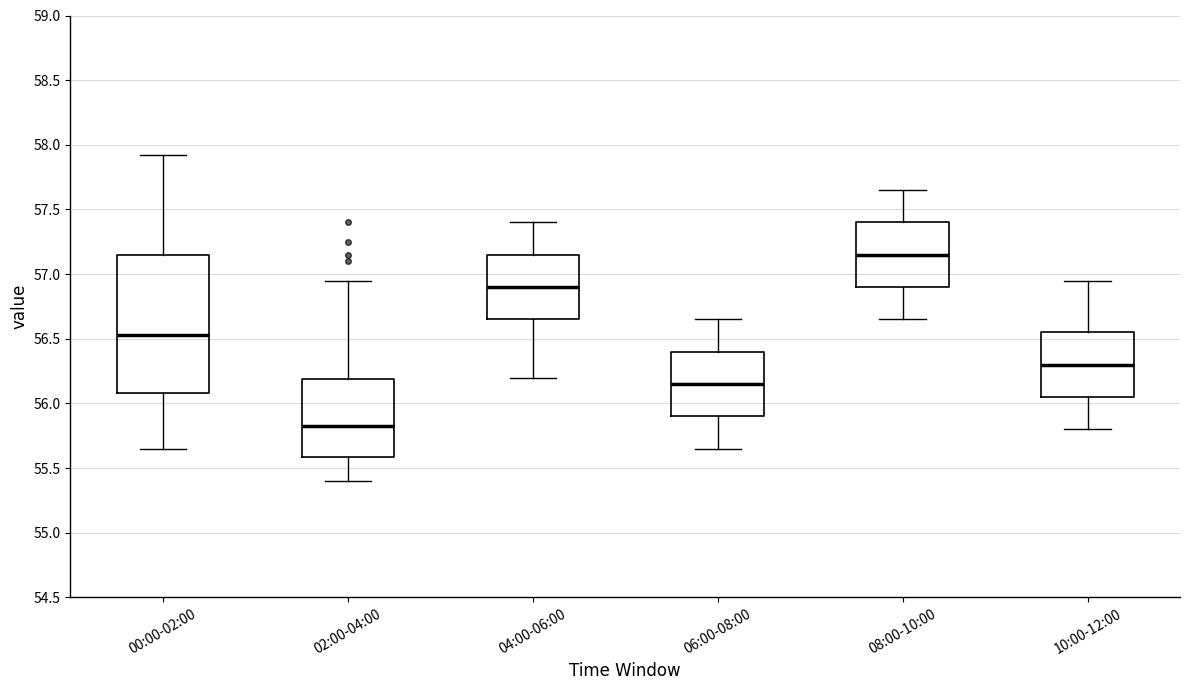

Which box has the highest median line?

08:00-10:00